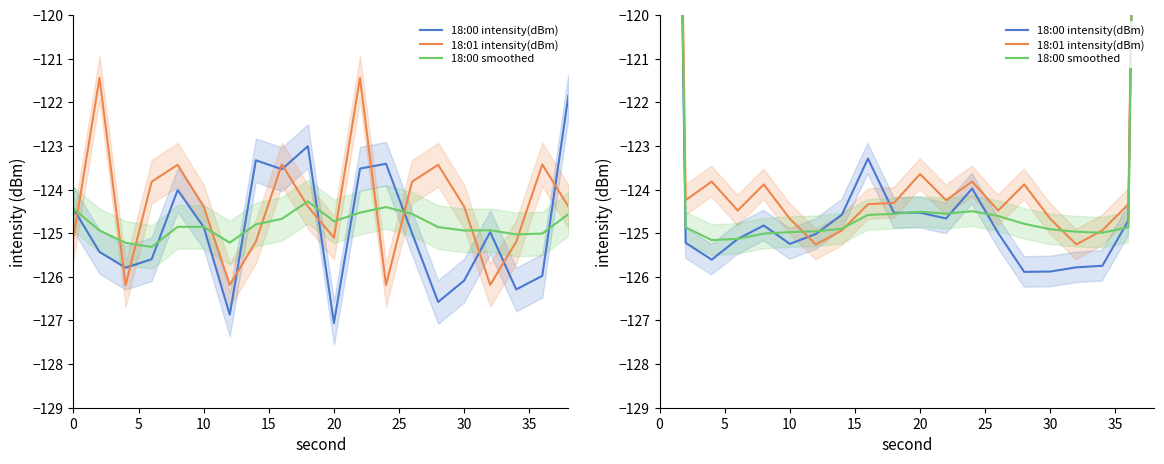

What is the sum of all 18:00 intensity(dBm) values?

-2415.5